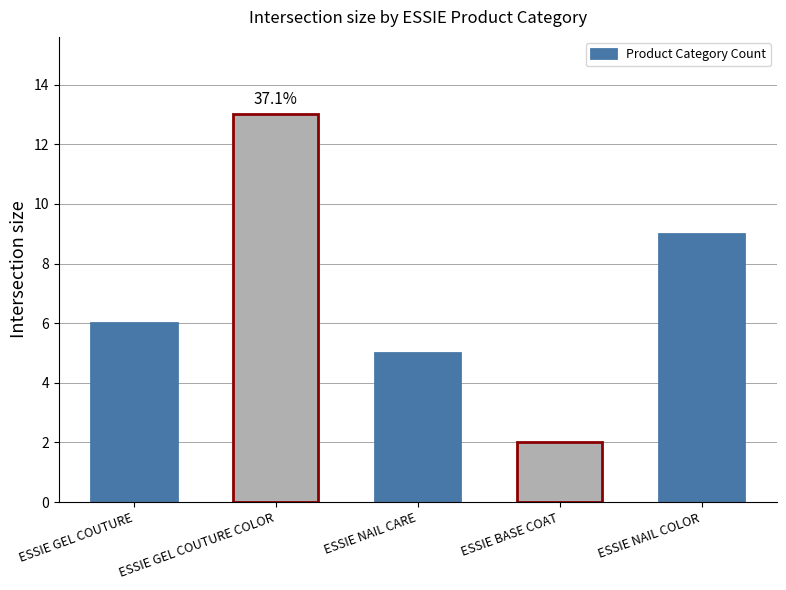

Where is the data nearest to the value 7?

ESSIE GEL COUTURE